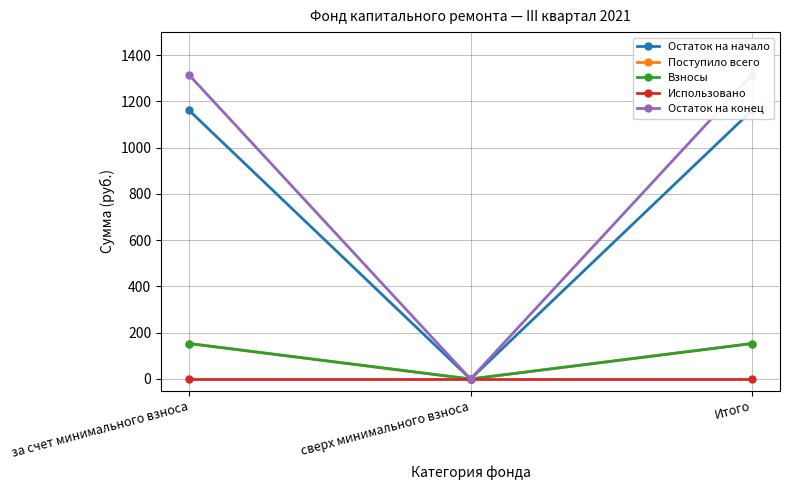

Reading left to right, list all the values displayed in this chart.

Остаток на начало: за счет минимального взноса=1161.2	сверх минимального взноса=0.0	Итого=1161.2
Поступило всего: за счет минимального взноса=153.3	сверх минимального взноса=0.0	Итого=153.3
Взносы: за счет минимального взноса=153.3	сверх минимального взноса=0.0	Итого=153.3
Использовано: за счет минимального взноса=0.0	сверх минимального взноса=0.0	Итого=0.0
Остаток на конец: за счет минимального взноса=1314.5	сверх минимального взноса=0.0	Итого=1314.5